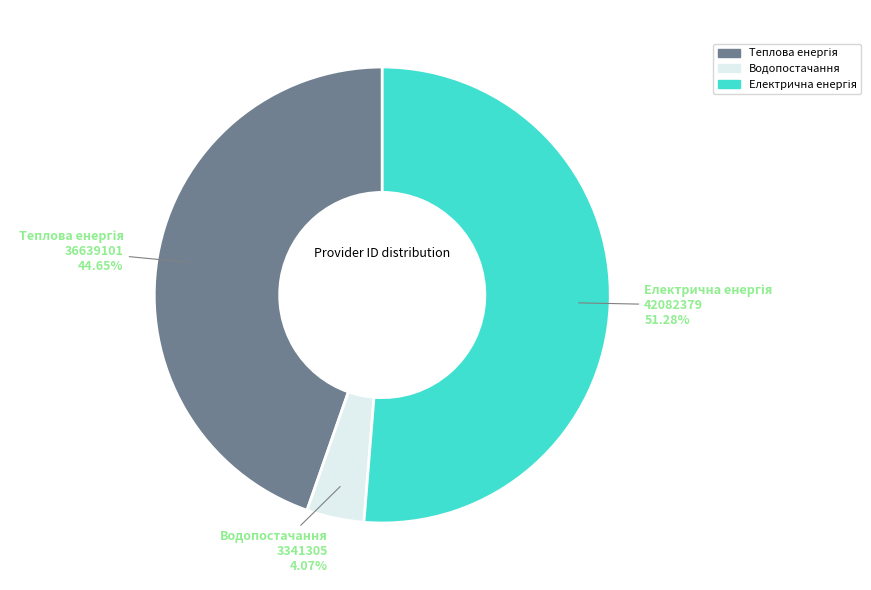

Is there a majority slice in this chart?

Yes